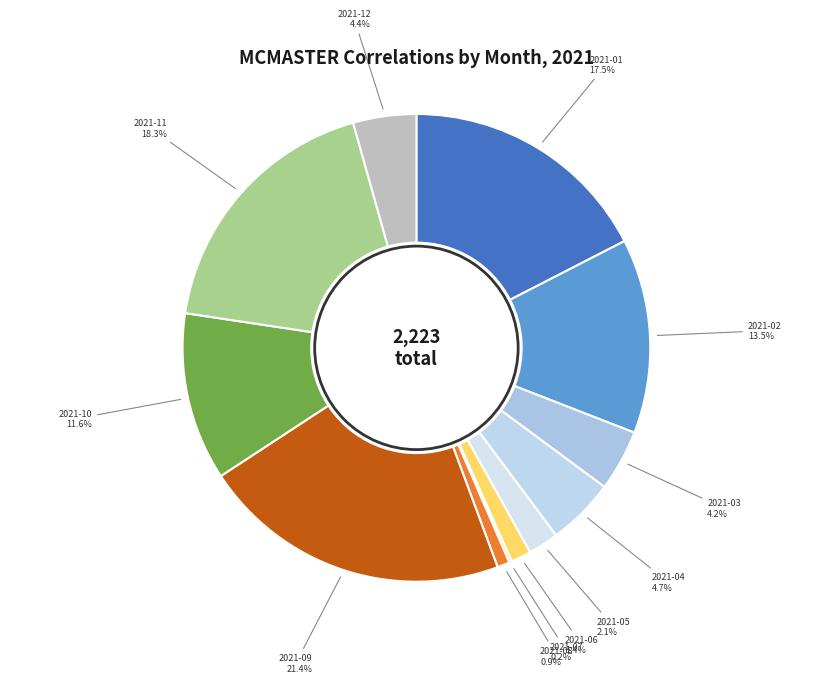

How many segments does this pie chart have?

12